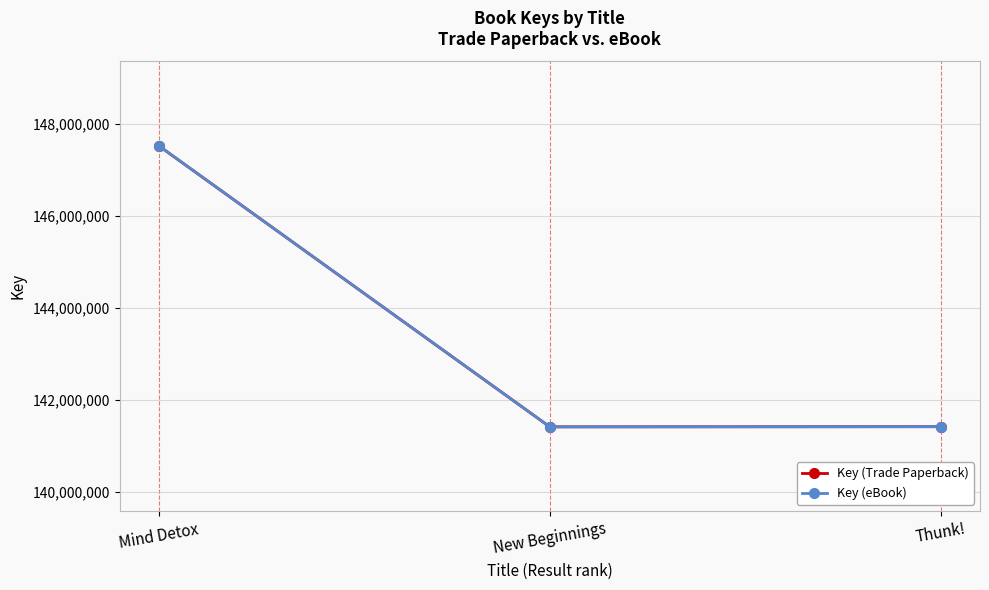

Rank the series at New Beginnings from highest to lowest value.

Key (Trade Paperback), Key (eBook)